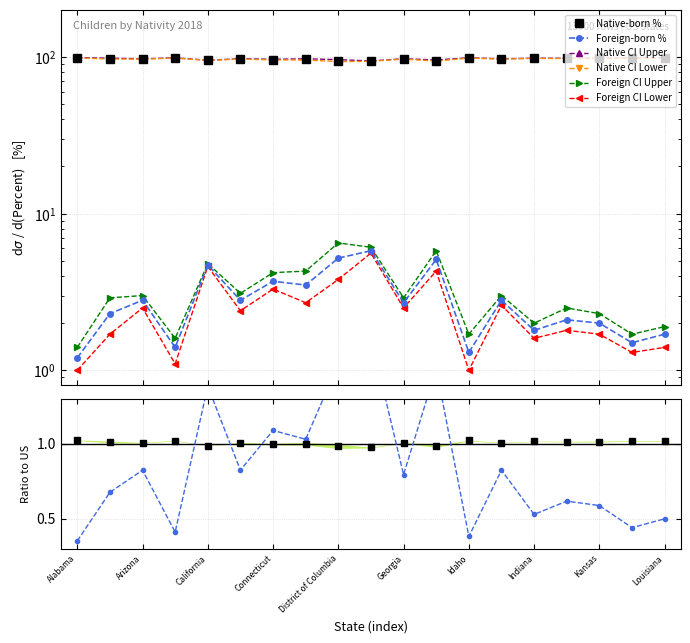

True or false: Foreign-born % and Foreign CI Lower cross at least once.

False